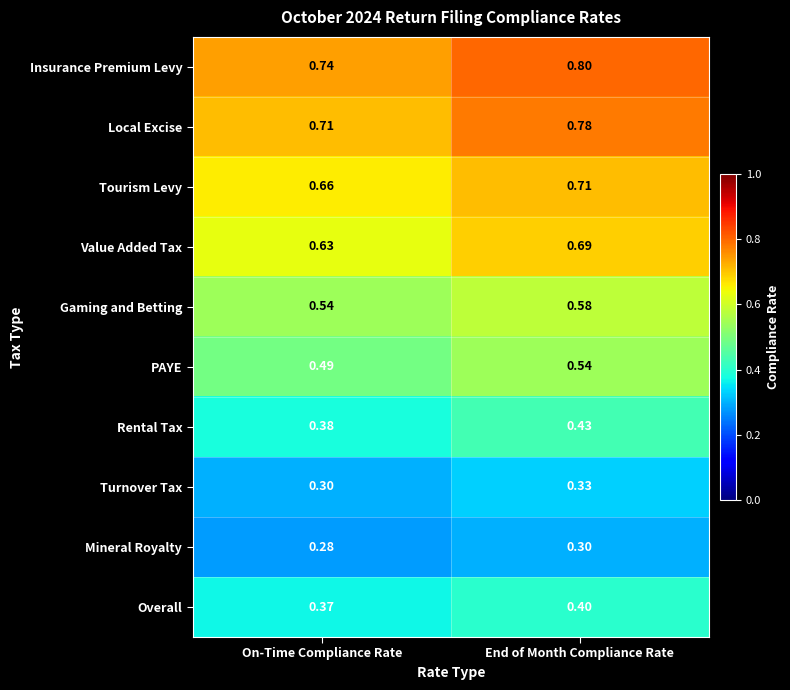

At which label does Rental Tax reach its peak?

End of Month Compliance Rate